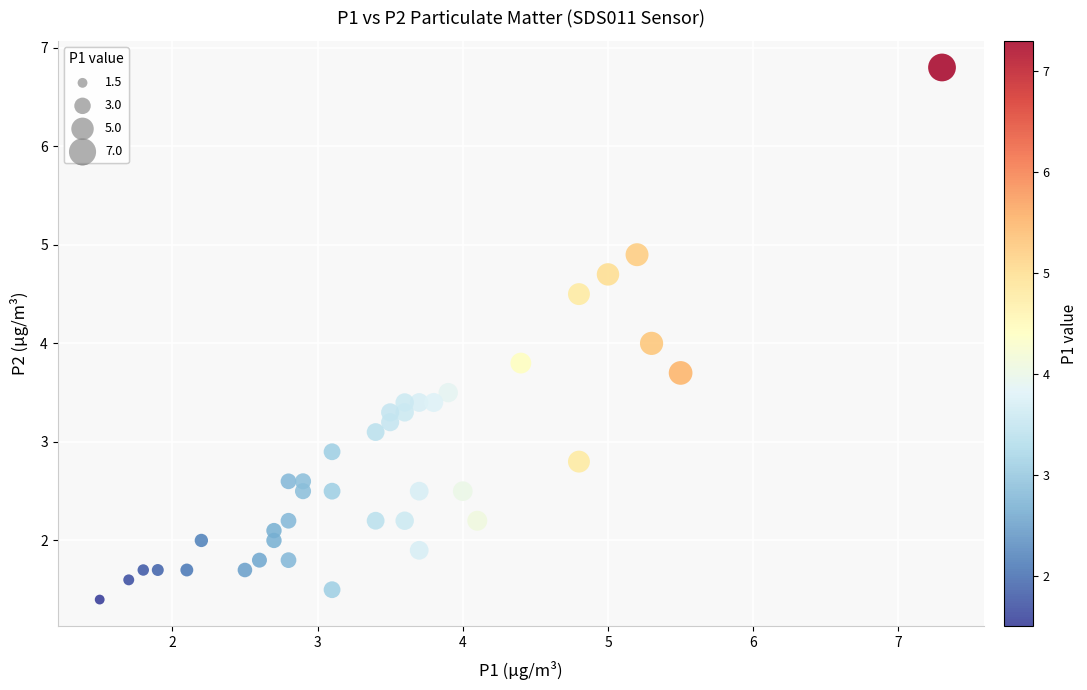

What is the range of X values (max minus min)?

5.8